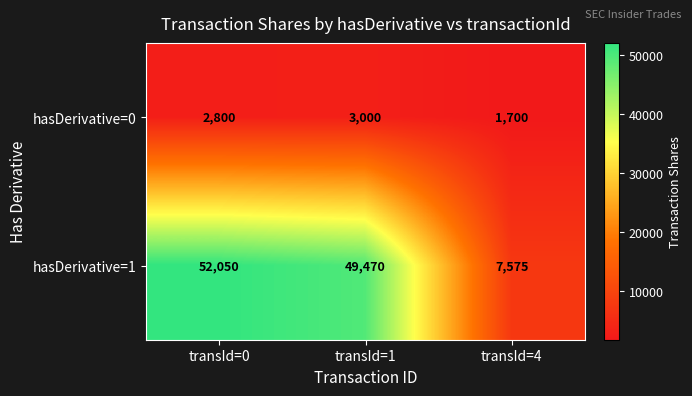

Which series has the largest total across all categories?

hasDerivative=1